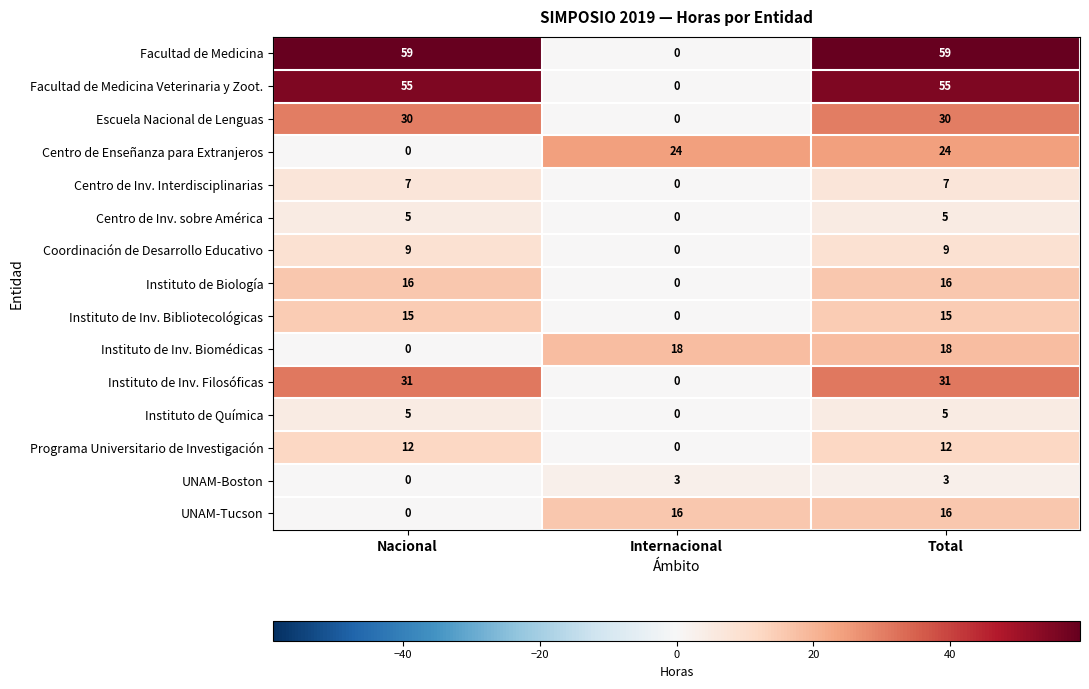

Which series changed the most between Internacional and Total?

Facultad de Medicina